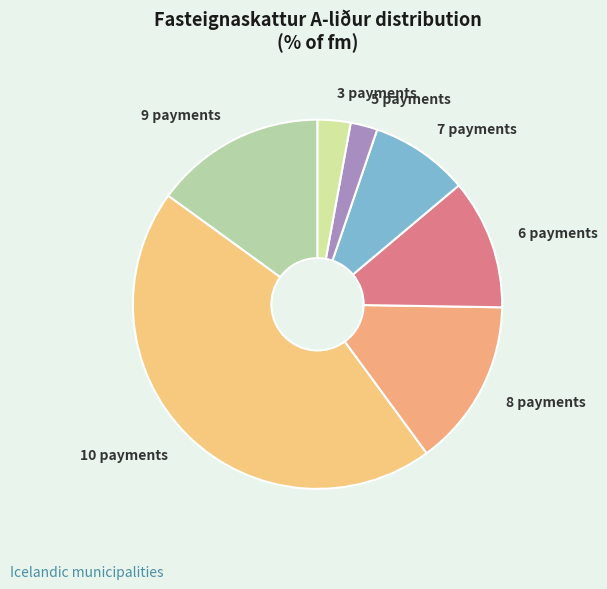

Is there any slice that represents more than half of the pie?

No